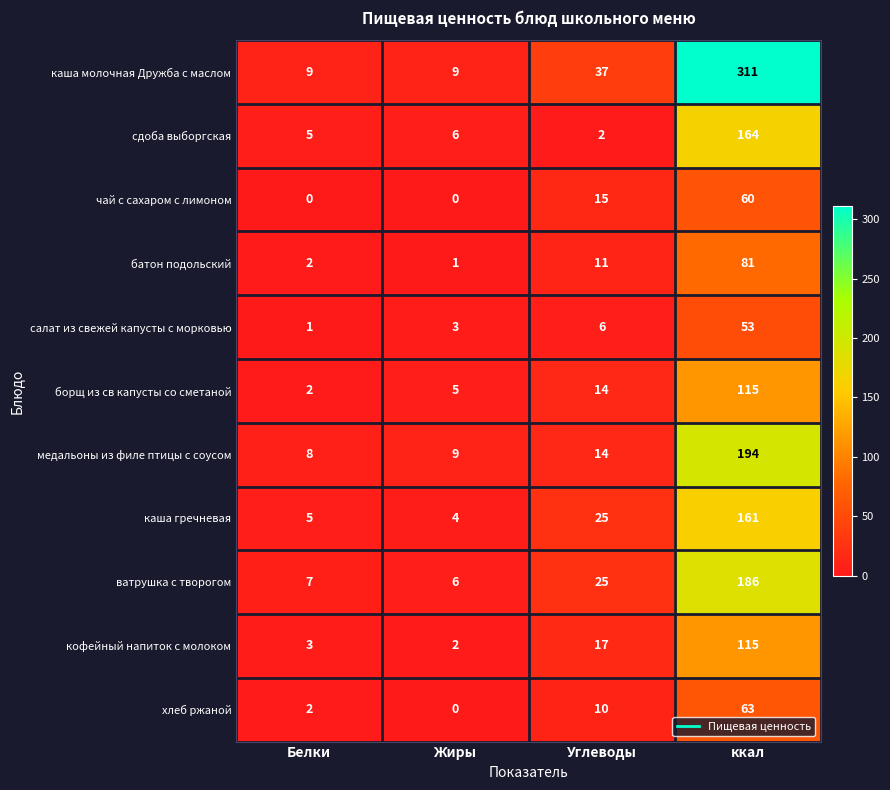

What is the maximum value shown in the chart?

311